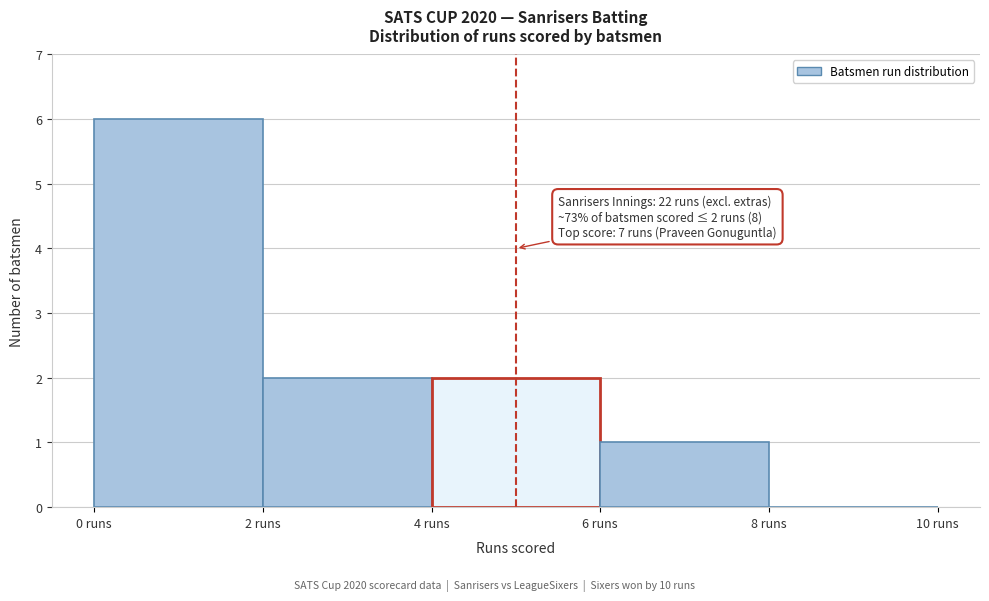

Over which range of the x-axis is the bar tallest?

0 to 2